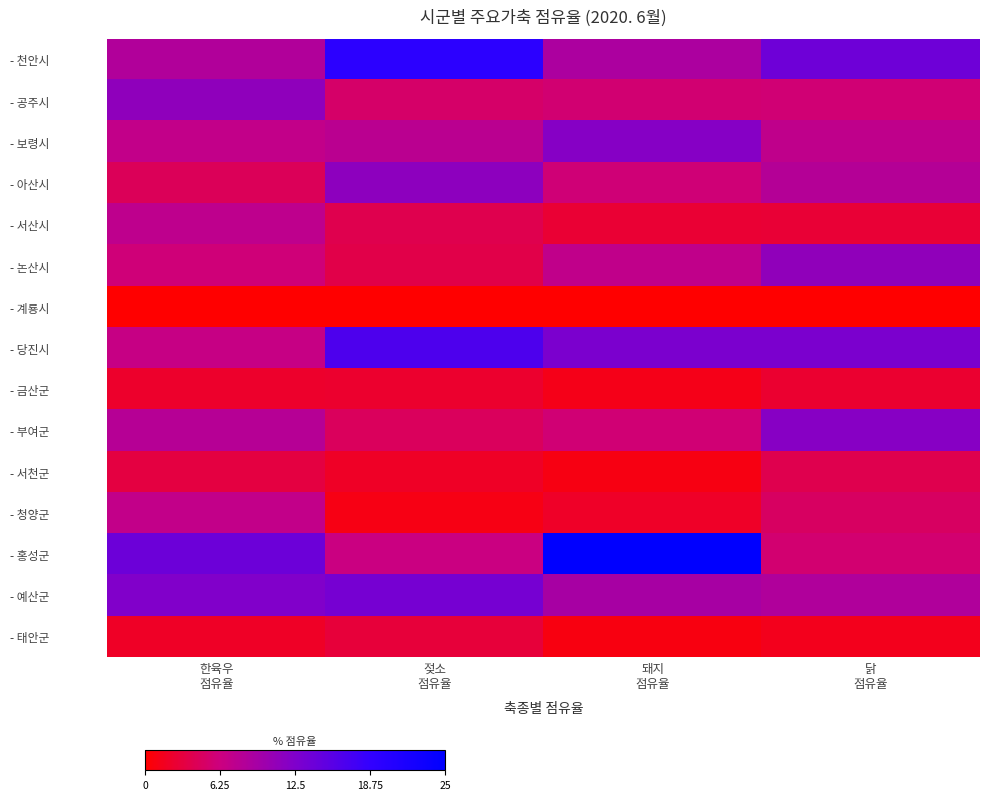

Reading left to right, extract all data points from this chart.

- 천안시: 한육우
점유율=8.5	젖소
점유율=19.6	돼지
점유율=8.9	닭
점유율=13.9
- 공주시: 한육우
점유율=11.2	젖소
점유율=5.1	돼지
점유율=5.6	닭
점유율=5.7
- 보령시: 한육우
점유율=7.0	젖소
점유율=7.7	돼지
점유율=12.0	닭
점유율=7.3
- 아산시: 한육우
점유율=4.3	젖소
점유율=11.4	돼지
점유율=5.9	닭
점유율=8.2
- 서산시: 한육우
점유율=7.4	젖소
점유율=3.9	돼지
점유율=2.6	닭
점유율=2.7
- 논산시: 한육우
점유율=6.0	젖소
점유율=3.6	돼지
점유율=7.2	닭
점유율=11.1
- 계룡시: 한육우
점유율=0.1	젖소
점유율=0.0	돼지
점유율=0.0	닭
점유율=0.0
- 당진시: 한육우
점유율=6.7	젖소
점유율=16.6	돼지
점유율=12.9	닭
점유율=12.8
- 금산군: 한육우
점유율=2.2	젖소
점유율=2.3	돼지
점유율=1.2	닭
점유율=2.3
- 부여군: 한육우
점유율=8.0	젖소
점유율=4.5	돼지
점유율=5.8	닭
점유율=11.8
- 서천군: 한육우
점유율=3.3	젖소
점유율=1.9	돼지
점유율=0.9	닭
점유율=3.8
- 청양군: 한육우
점유율=7.1	젖소
점유율=1.0	돼지
점유율=2.0	닭
점유율=4.9
- 홍성군: 한육우
점유율=14.0	젖소
점유율=6.4	돼지
점유율=25.0	닭
점유율=5.5
- 예산군: 한육우
점유율=12.3	젖소
점유율=13.2	돼지
점유율=9.3	닭
점유율=8.5
- 태안군: 한육우
점유율=1.9	젖소
점유율=2.8	돼지
점유율=0.9	닭
점유율=1.4